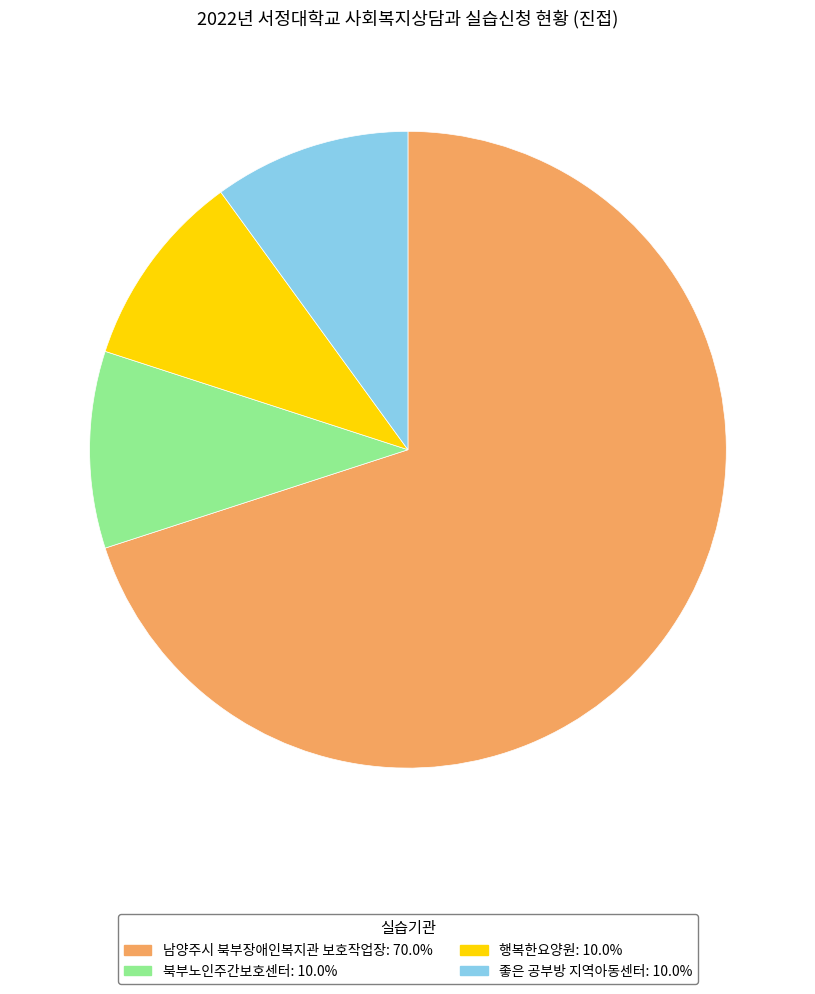

Combined, do 좋은 공부방 지역아동센터: 10.0% and 북부노인주간보호센터: 10.0% account for over 50%?

No